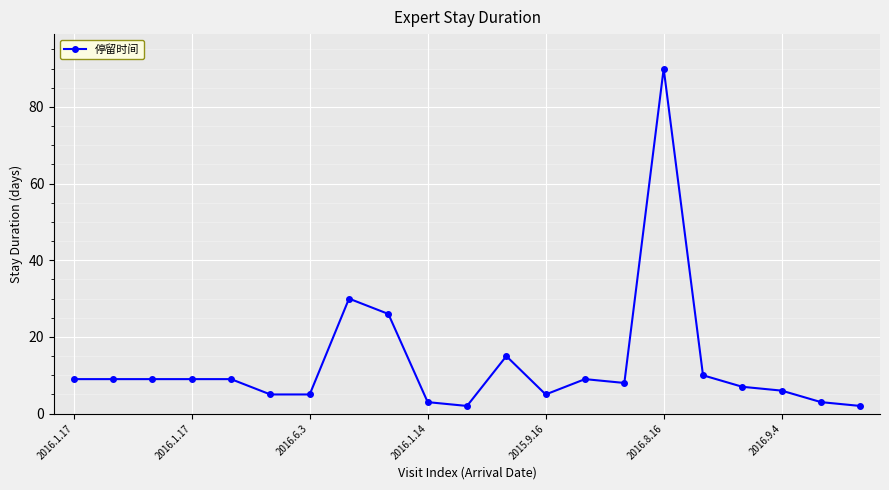

What is the value of the 7th point from the left?

5